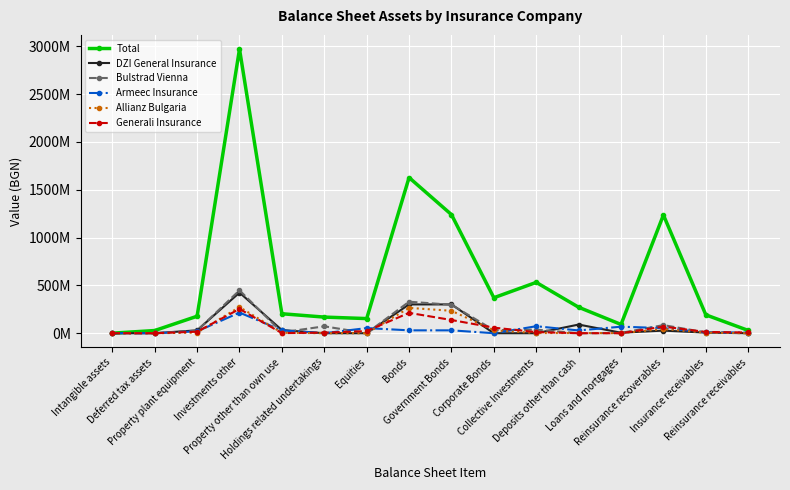

What is the difference between the Bulstrad Vienna values at Holdings related undertakings and Government Bonds?

225307889.3